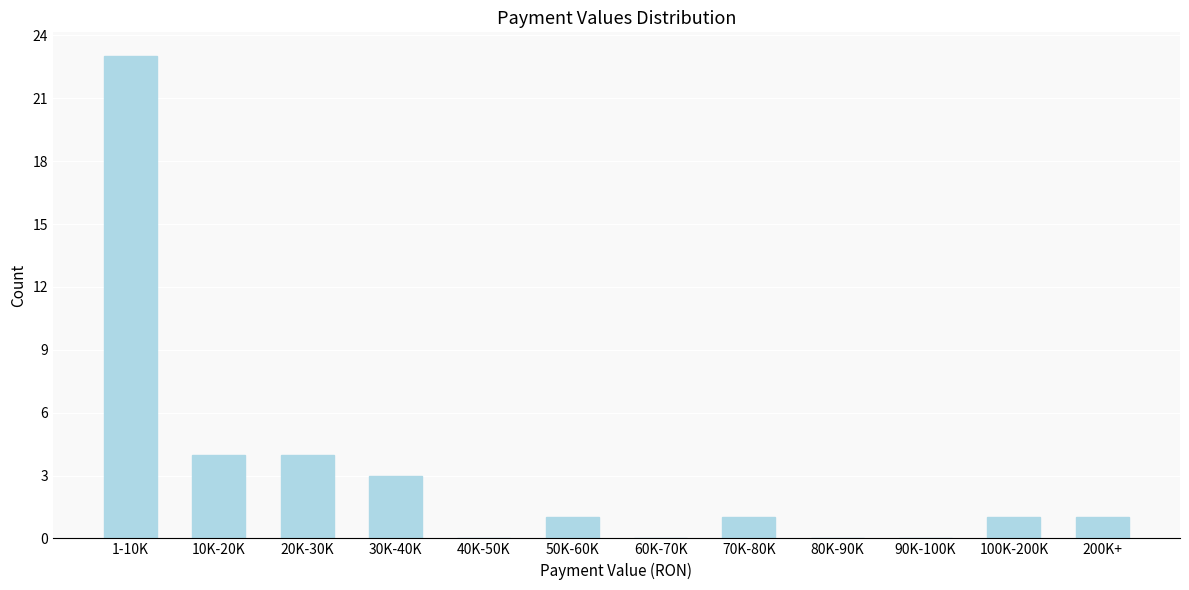

Reading right to left, what are all the values shown in this chart?

200K+=1	100K-200K=1	90K-100K=0	80K-90K=0	70K-80K=1	60K-70K=0	50K-60K=1	40K-50K=0	30K-40K=3	20K-30K=4	10K-20K=4	1-10K=23